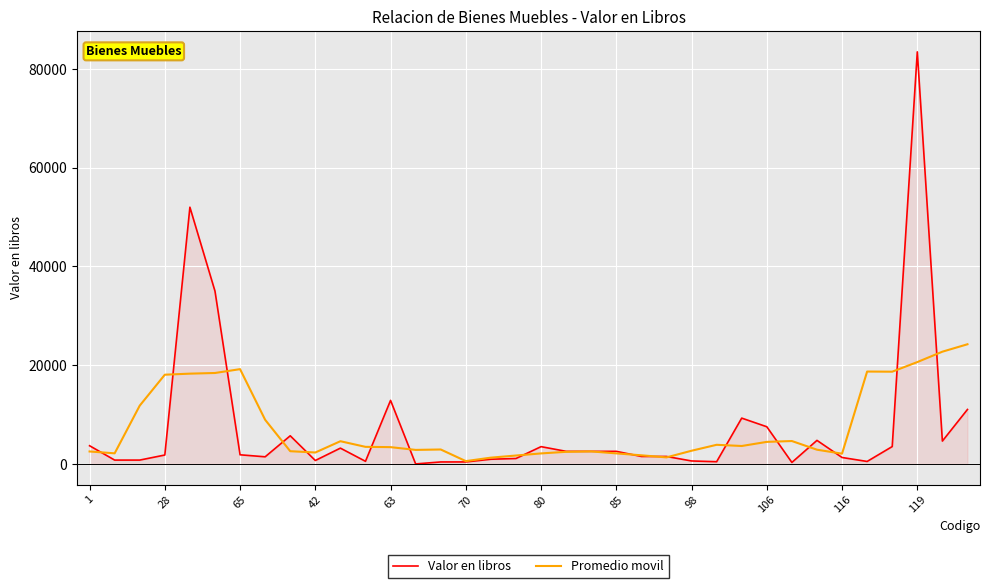

How many values in the Promedio movil series are below 3399?

18